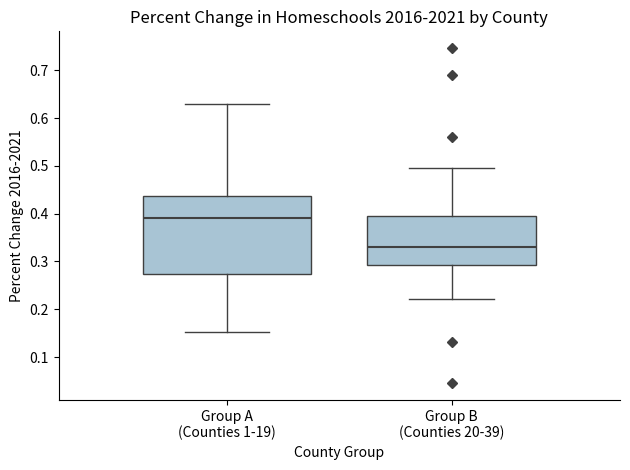

Which box is the tallest, from its lower edge to its upper edge?

Group A (Counties 1-19)